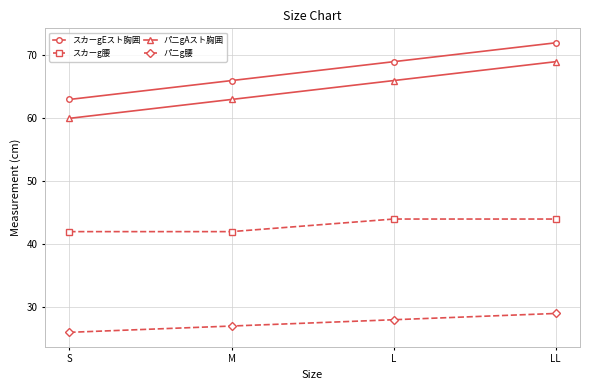

Reading right to left, extract all data points from this chart.

スカーgEスト胸囲: LL=72	L=69	M=66	S=63
スカーg腰: LL=44	L=44	M=42	S=42
パニgAスト胸囲: LL=69	L=66	M=63	S=60
パニg腰: LL=29	L=28	M=27	S=26